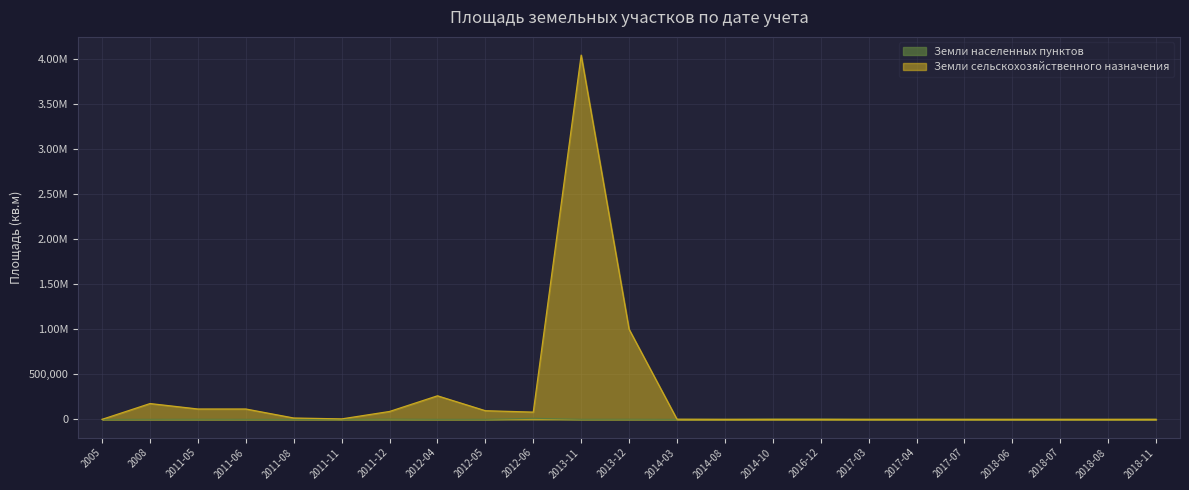

What are all the series names shown in the legend?

Земли населенных пунктов, Земли сельскохозяйственного назначения